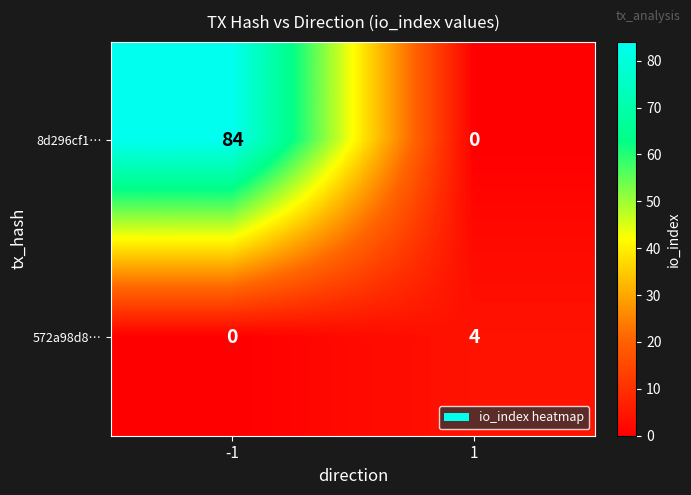

What is the sum of the 572a98d8… values at -1 and 1?

4